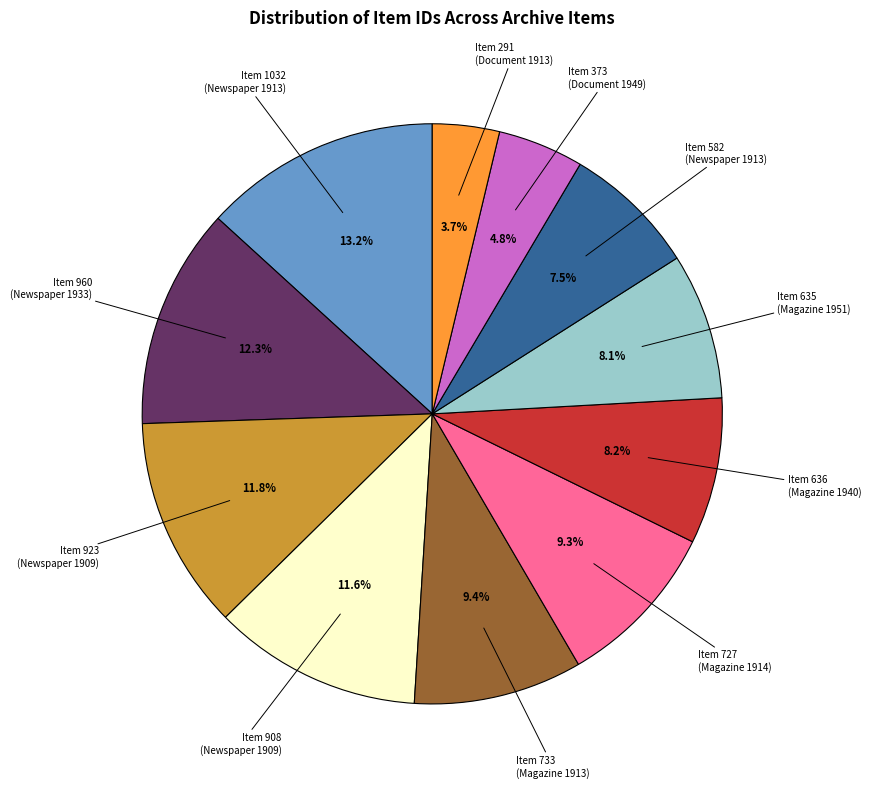

How many segments does this pie chart have?

11